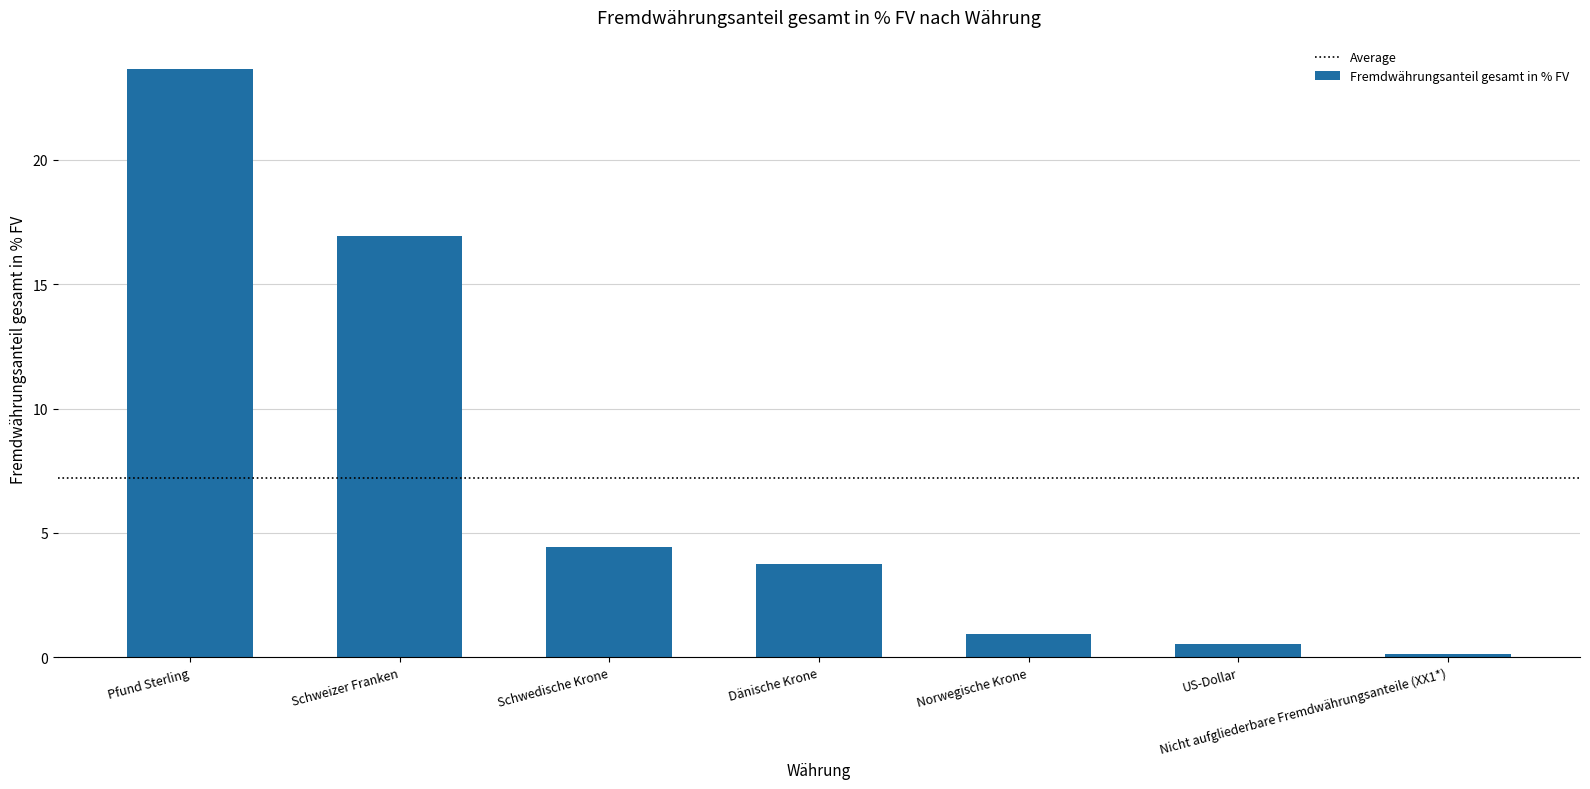

Rank the categories by value from highest to lowest.

Pfund Sterling, Schweizer Franken, Schwedische Krone, Dänische Krone, Norwegische Krone, US-Dollar, Nicht aufgliederbare Fremdwährungsanteile (XX1*)